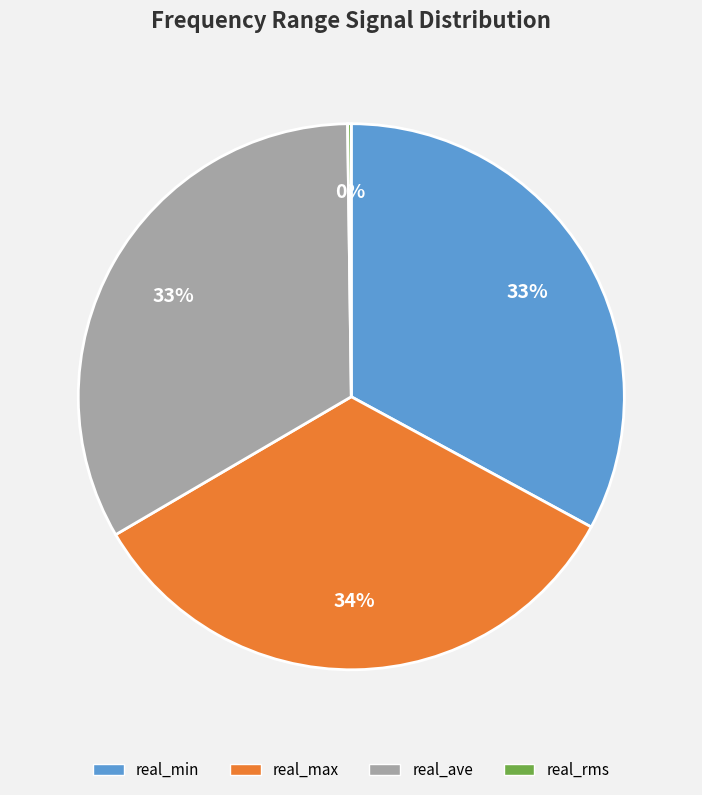

Is there any slice that represents more than half of the pie?

No